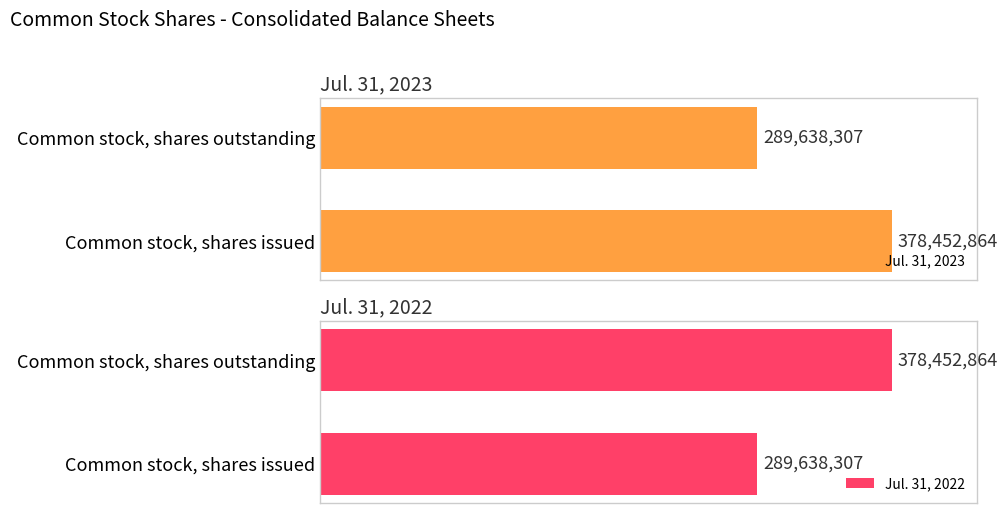

At which label is Jul. 31, 2023 closest to 334045585?

Common stock, shares outstanding